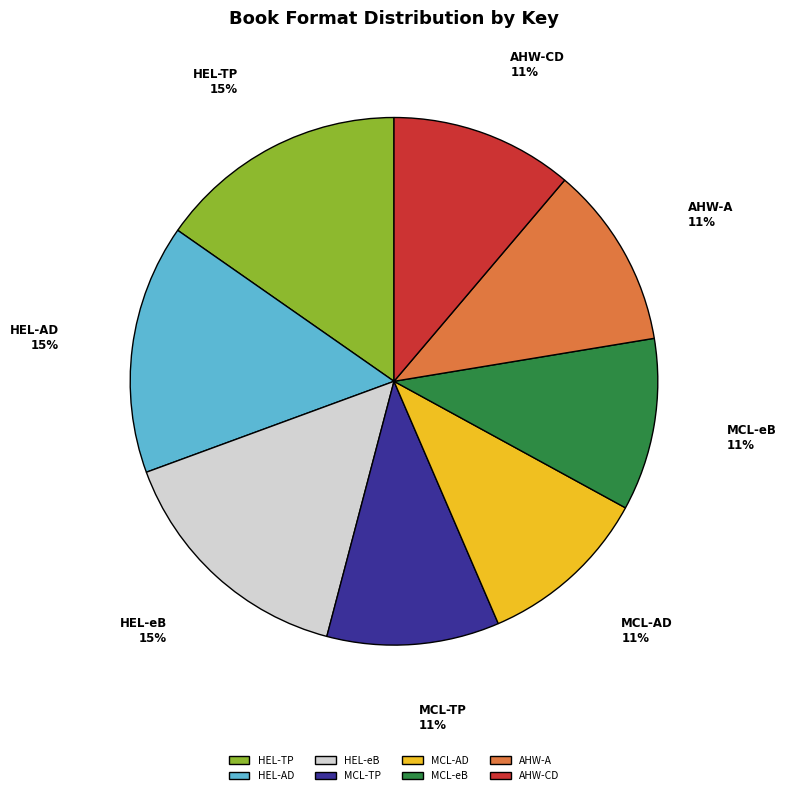

Is the sum of MCL-eB and AHW-A greater than half?

No